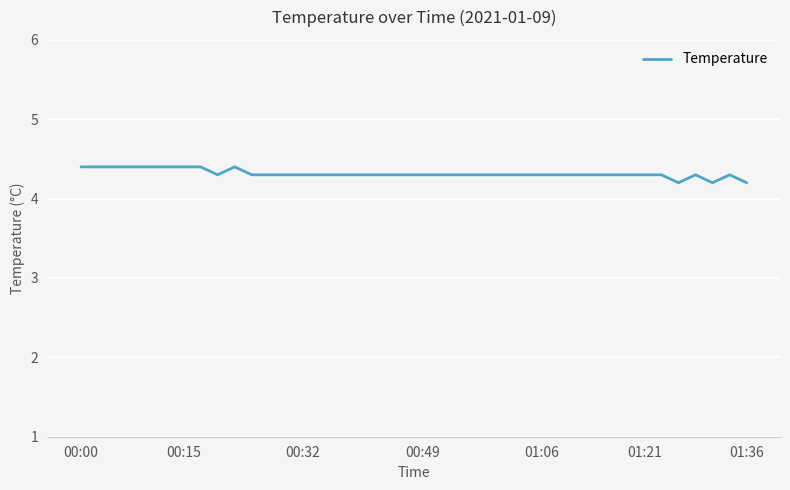

What is the smallest value displayed?

4.2